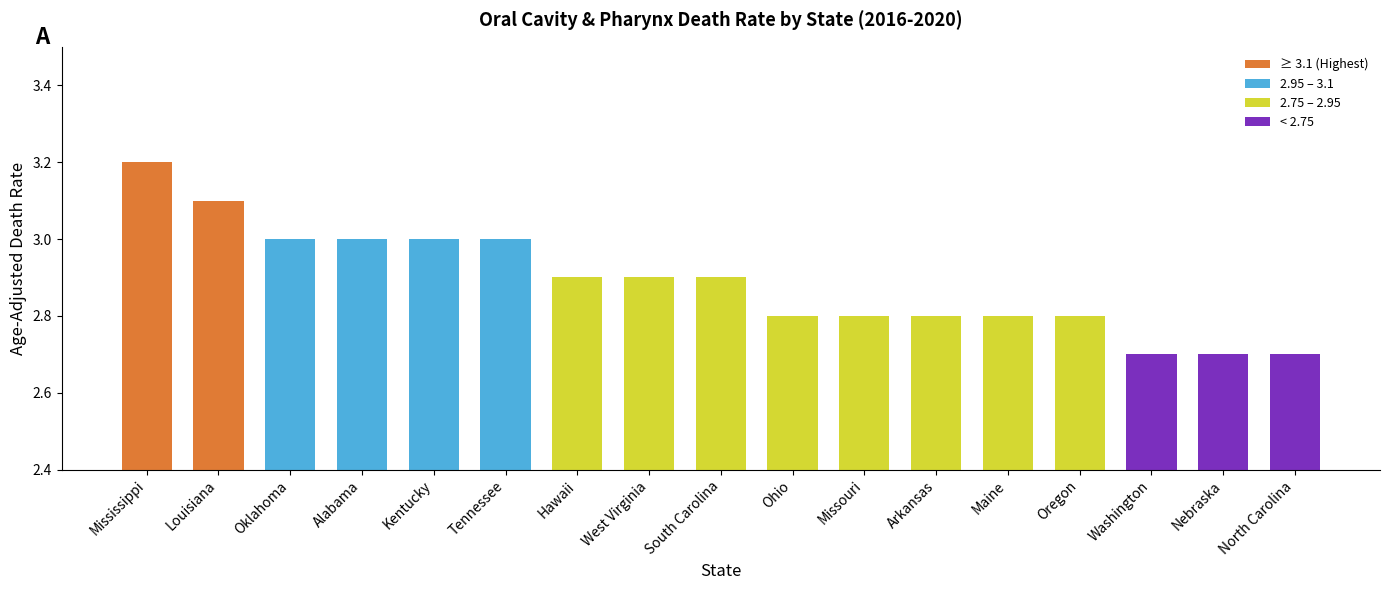

What is the sum of all values?

49.1